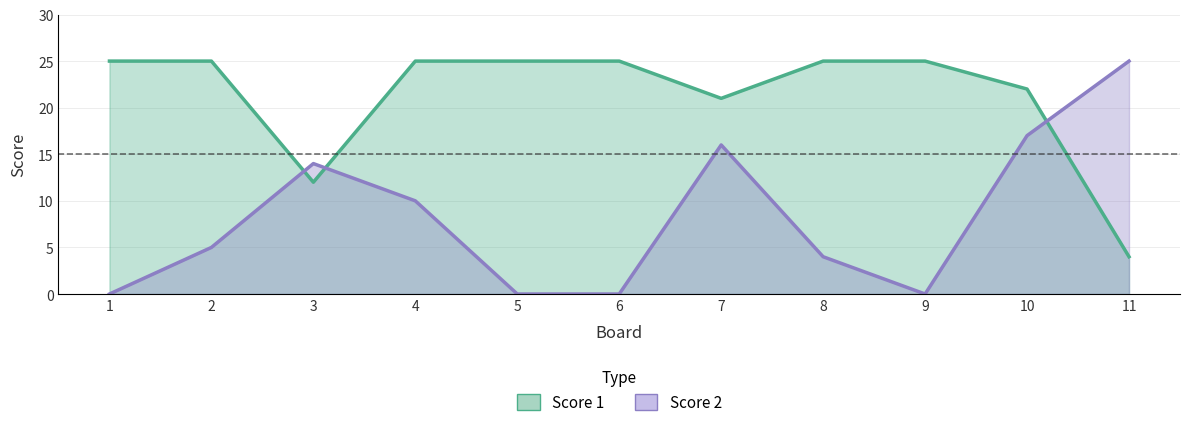

Rank the series by their average value, from lowest to highest.

Score 2, Score 1